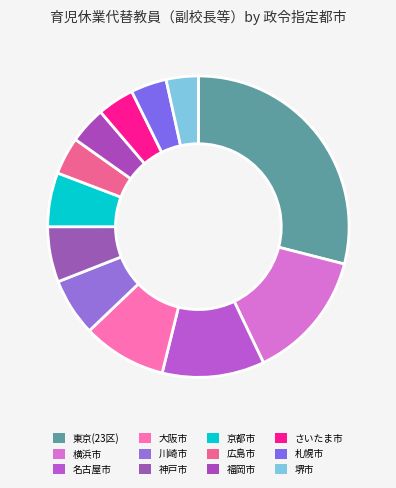

Is it true that 京都市 is 1% of the pie?

False